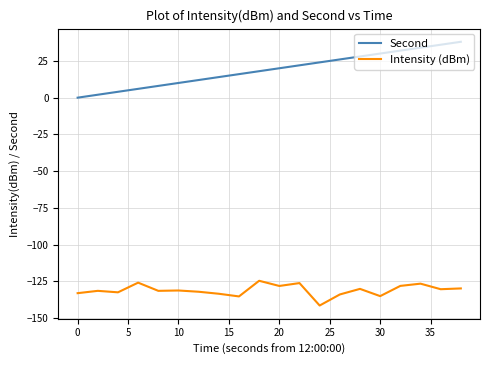

What is the maximum value shown in the chart?

38.0